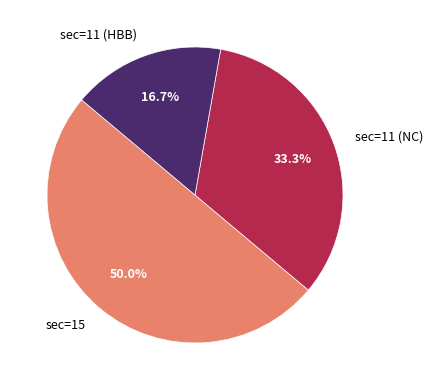

Does sec=11 (HBB) represent more than half of the total?

No